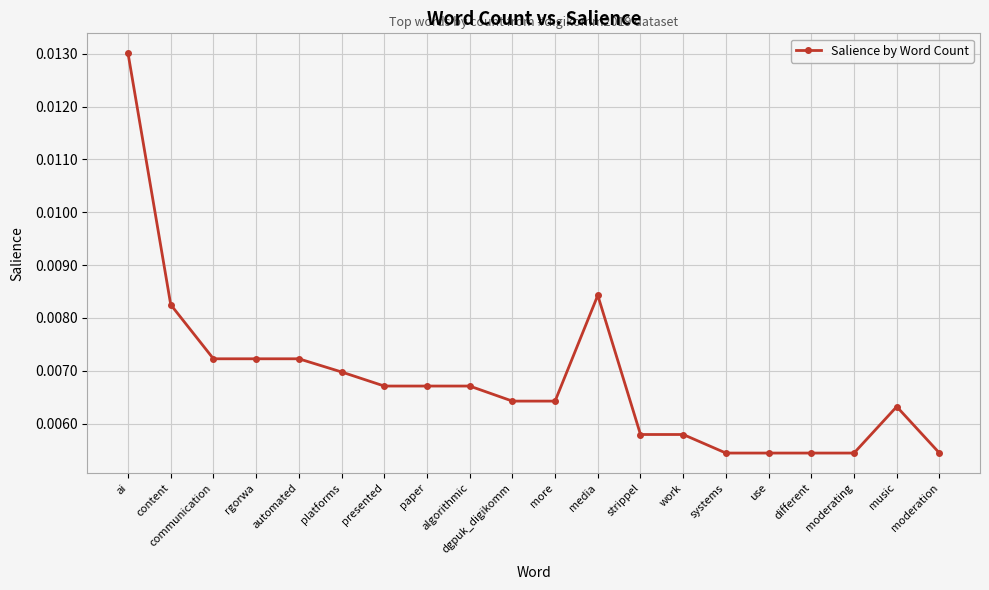

Which category has the highest value across all series?

ai